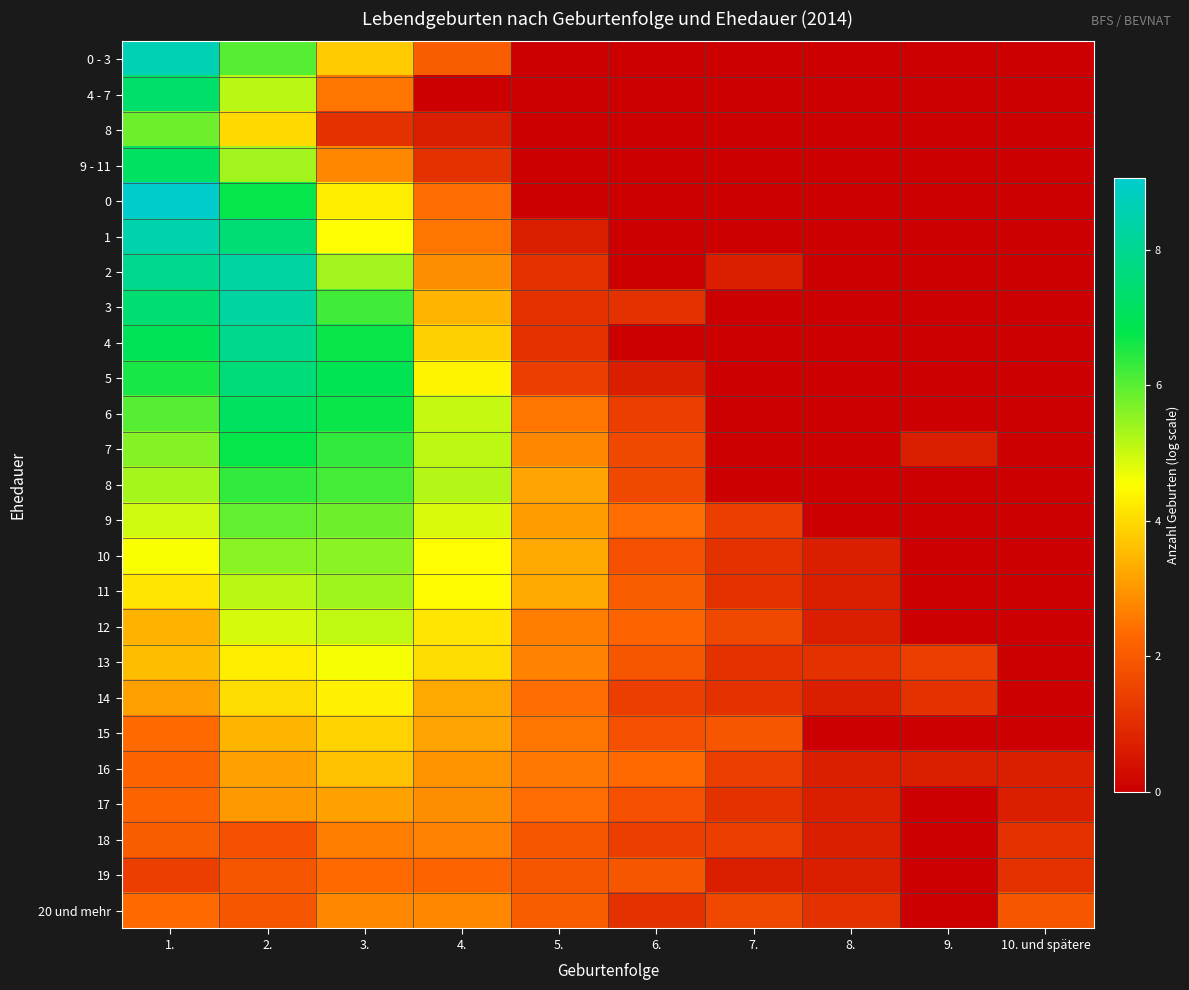

Count the number of categories in the chart.

10